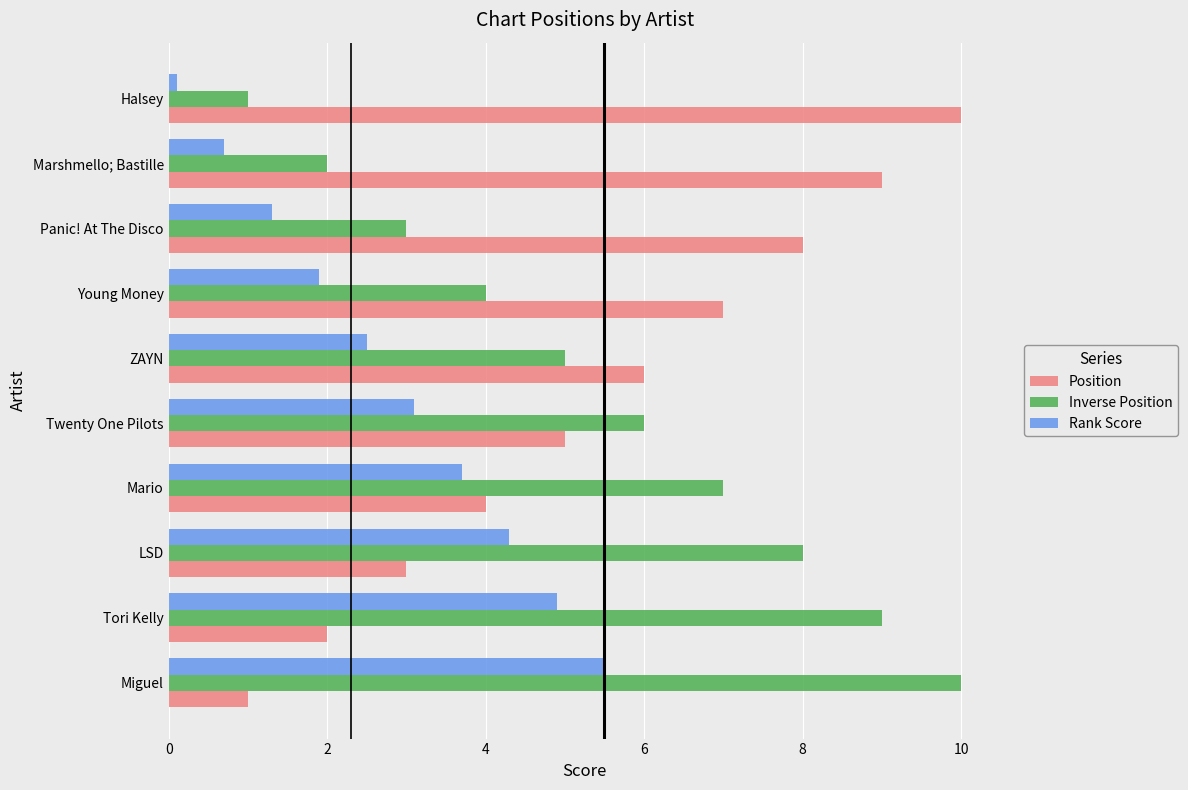

How many Inverse Position values are between 3 and 8?

6